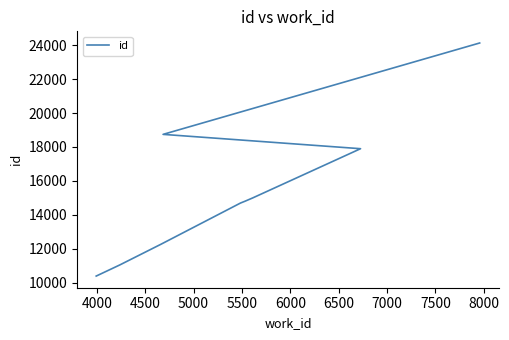

Between 5000 and 7000, which is larger?

7000